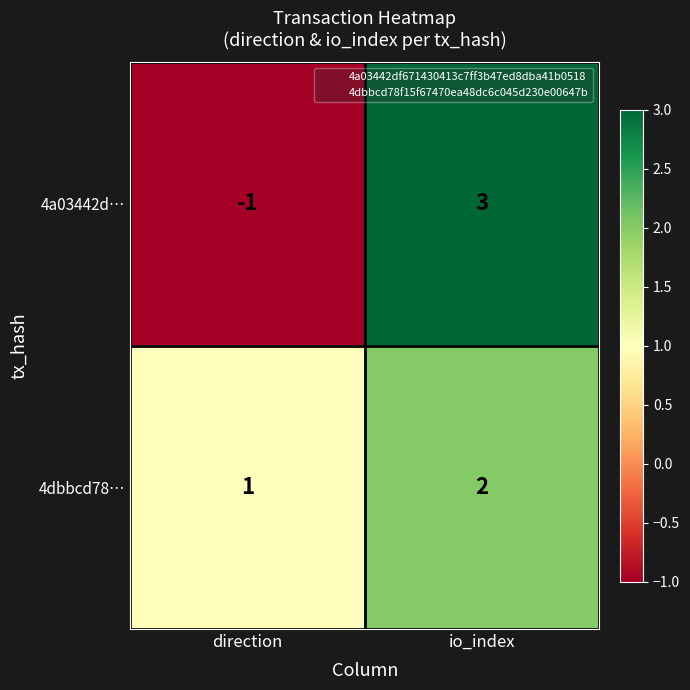

Which series has the largest total across all categories?

4dbbcd78…